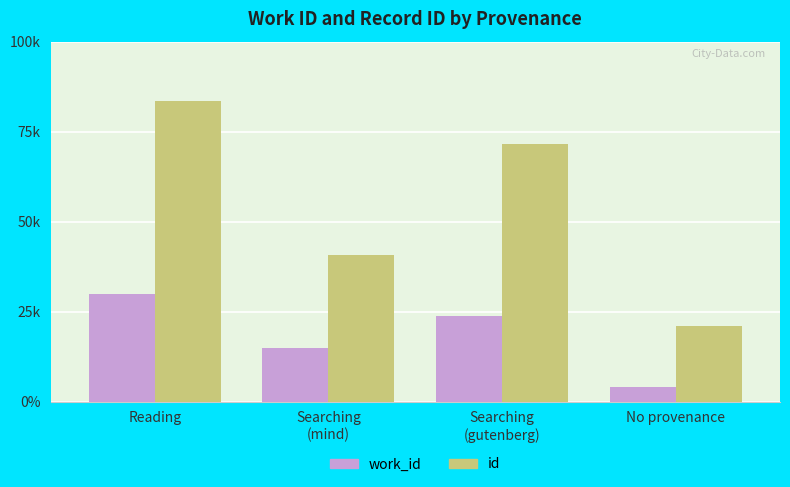

What are all the series names shown in the legend?

work_id, id